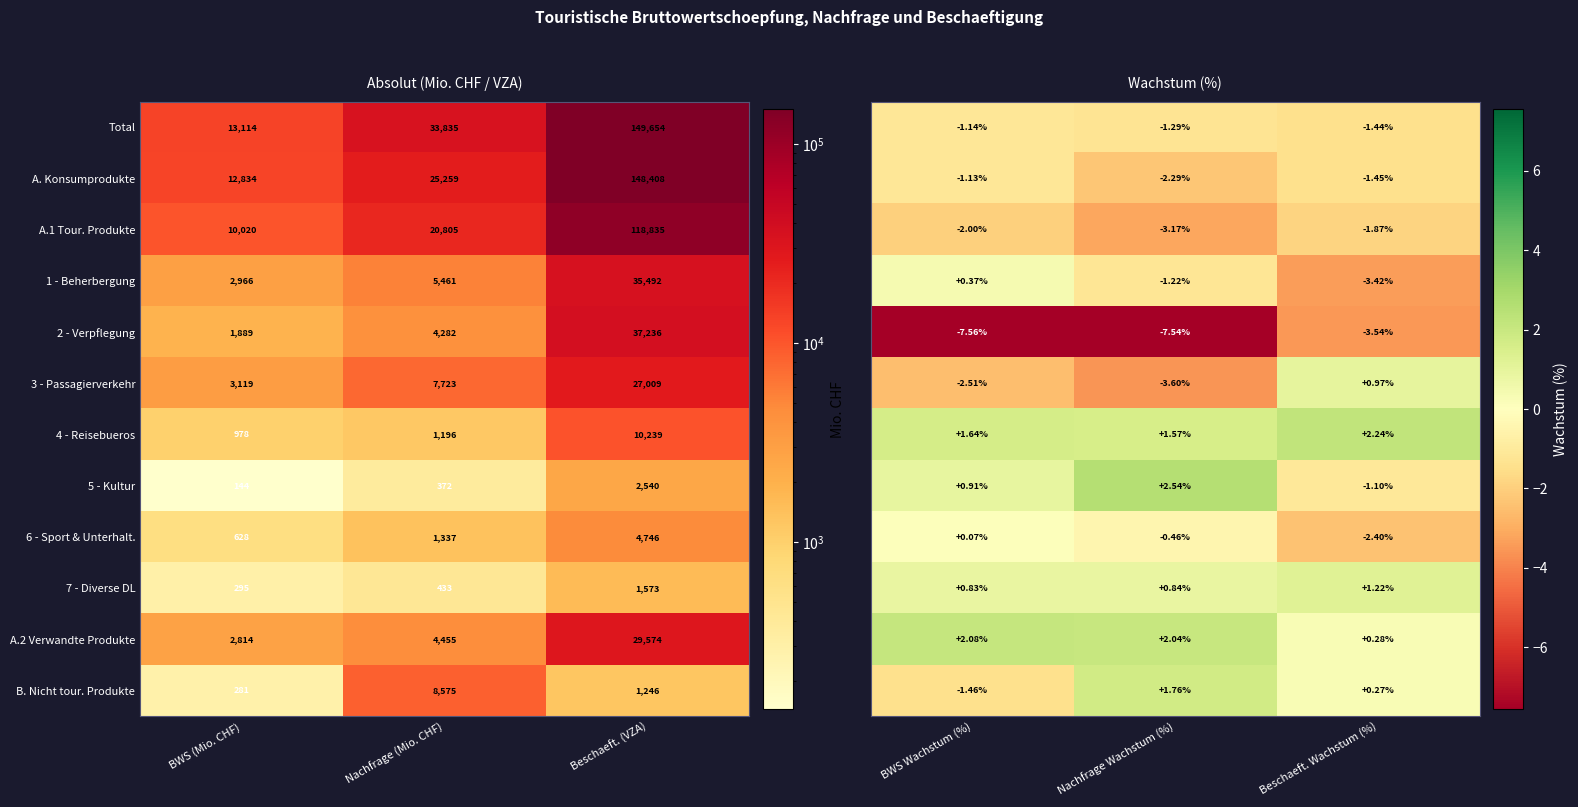

What is the average value of the A.1 Tour. Produkte series?

49887